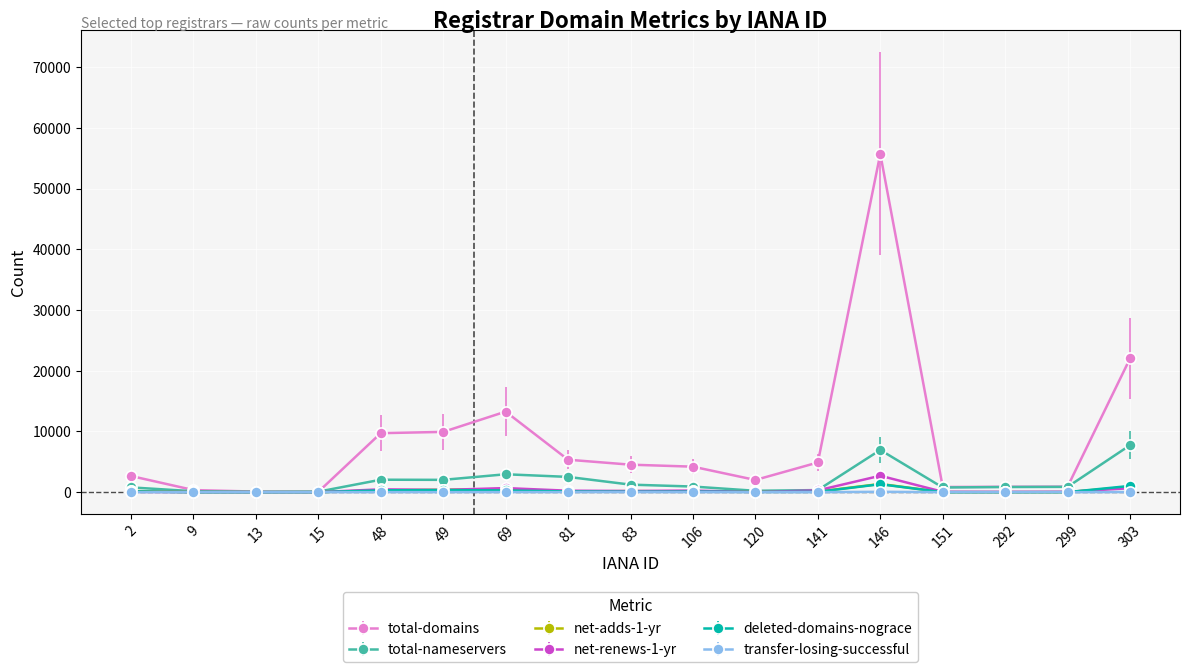

The value of total-domains at 146 is 85837. True or false?

False